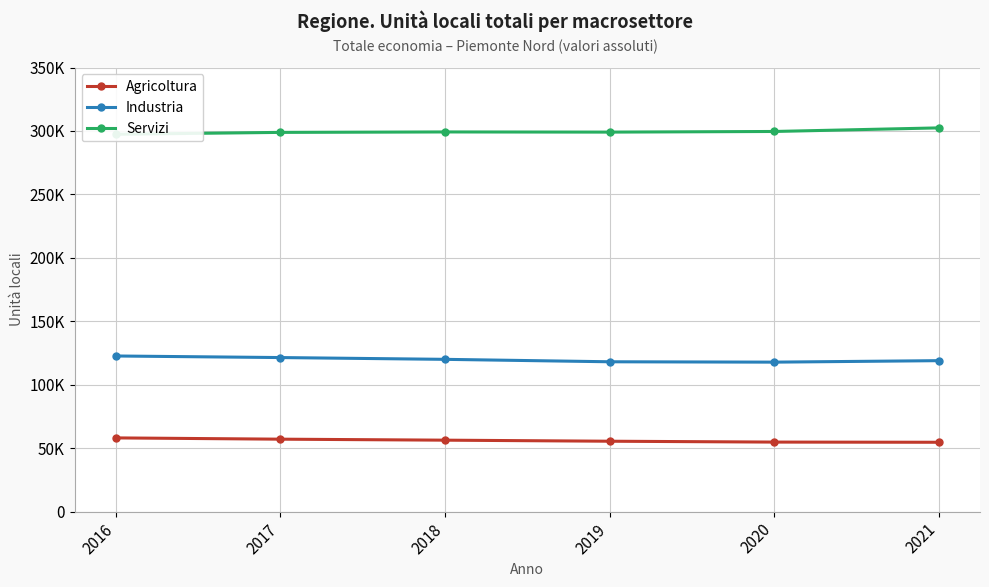

True or false: Industria and Servizi cross at least once.

False